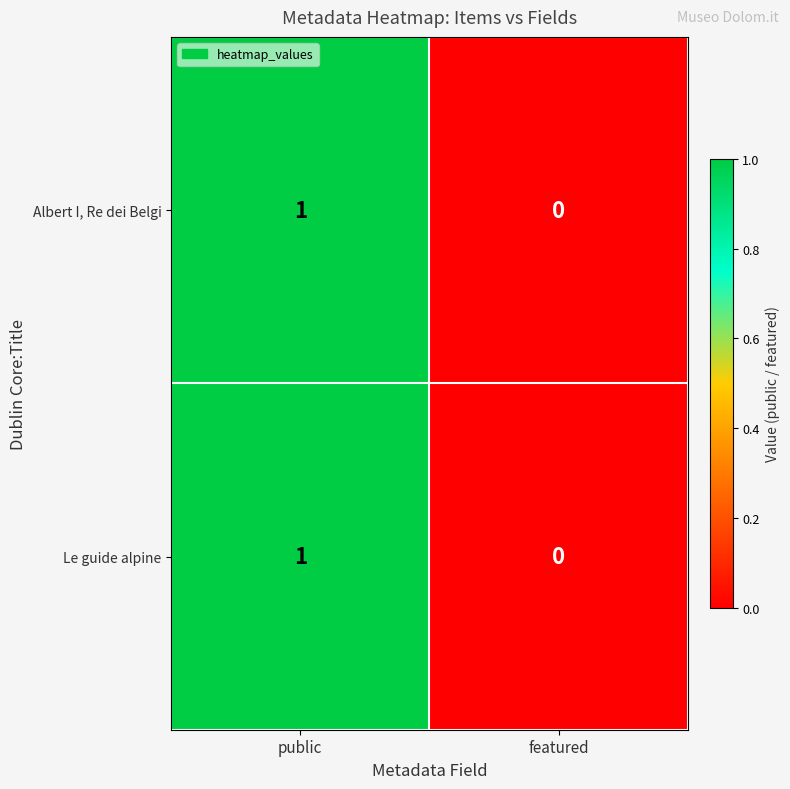

Where is Le guide alpine nearest to the value 0?

featured